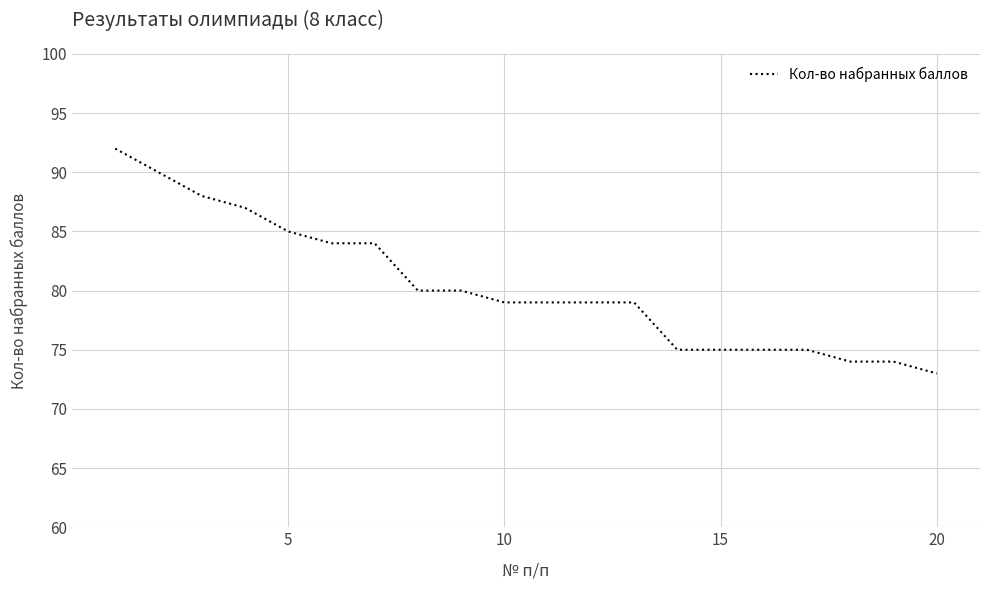

What is the minimum value shown in the chart?

73